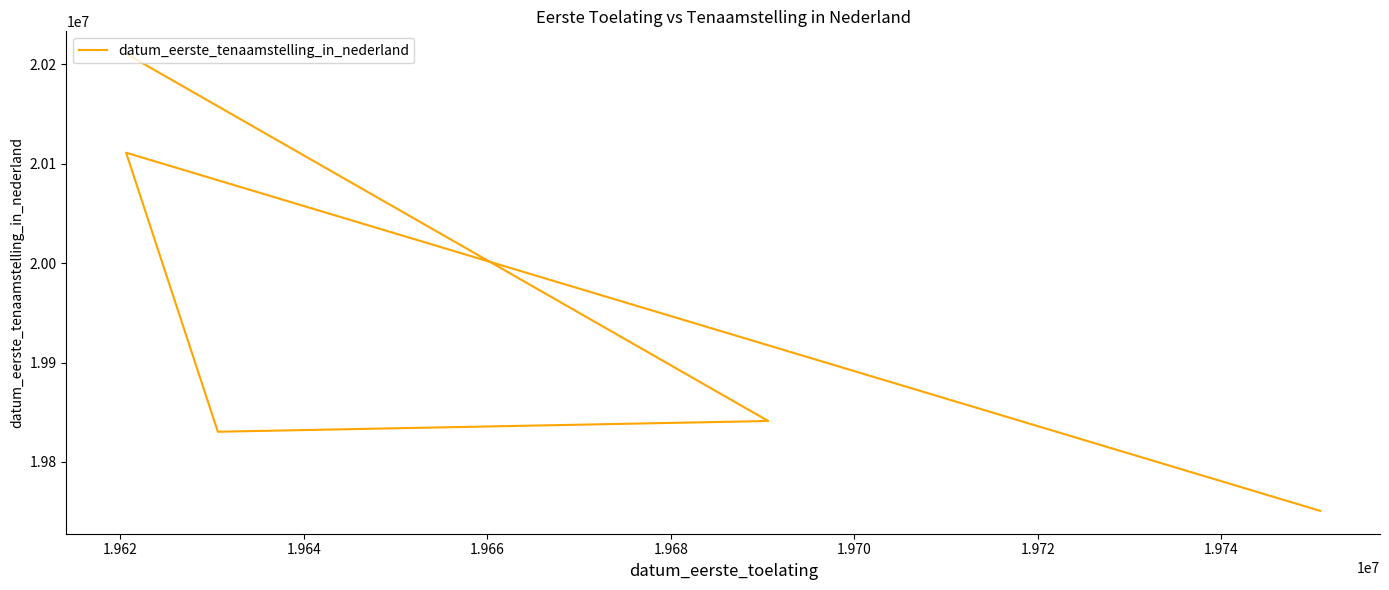

The chart shows a value of 8130022 at 1.966. True or false?

False